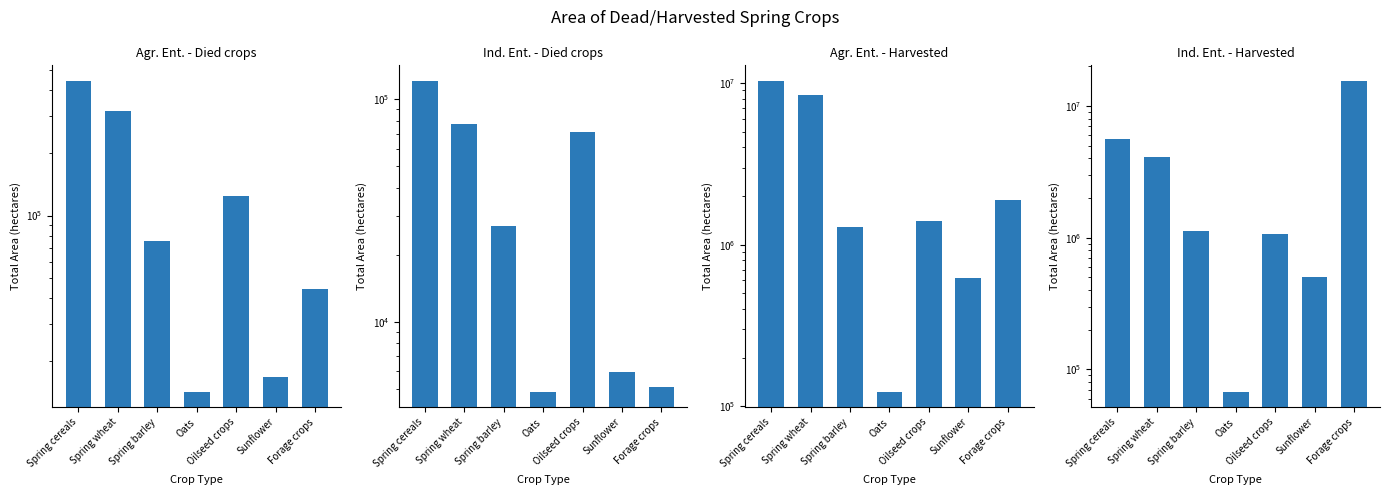

At which category does the chart reach its peak across all series?

Forage crops